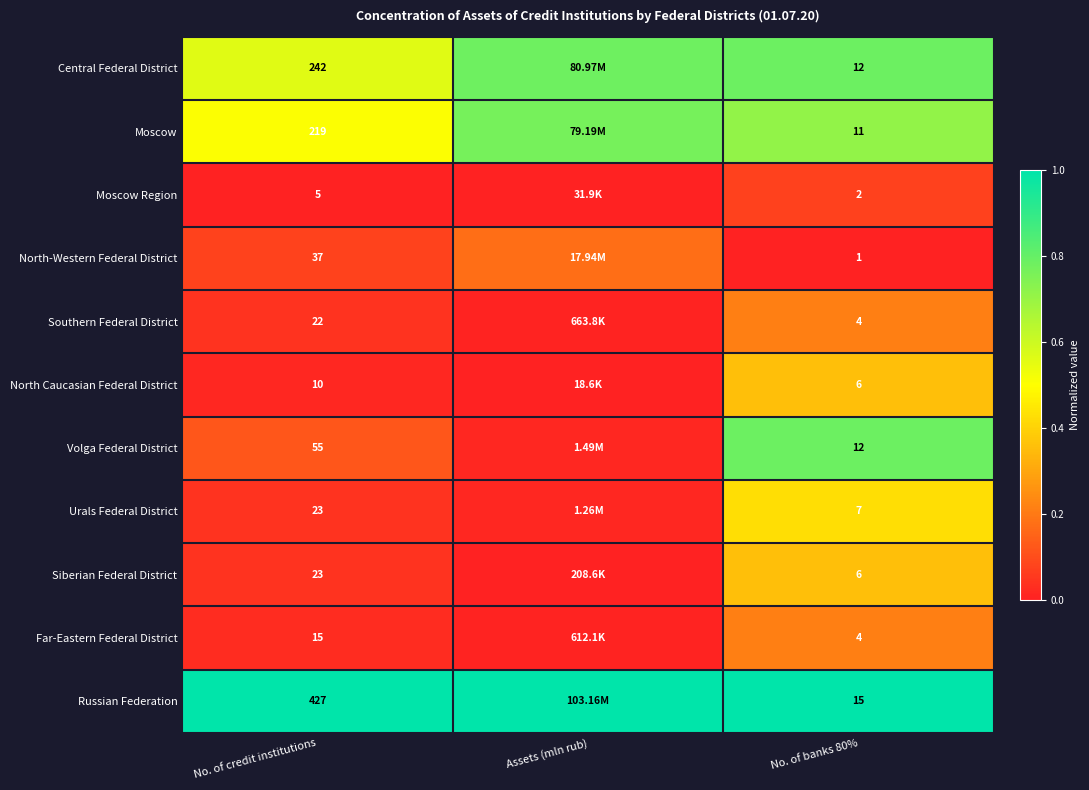

Which series changed the most between No. of credit institutions and No. of banks 80%?

Russian Federation